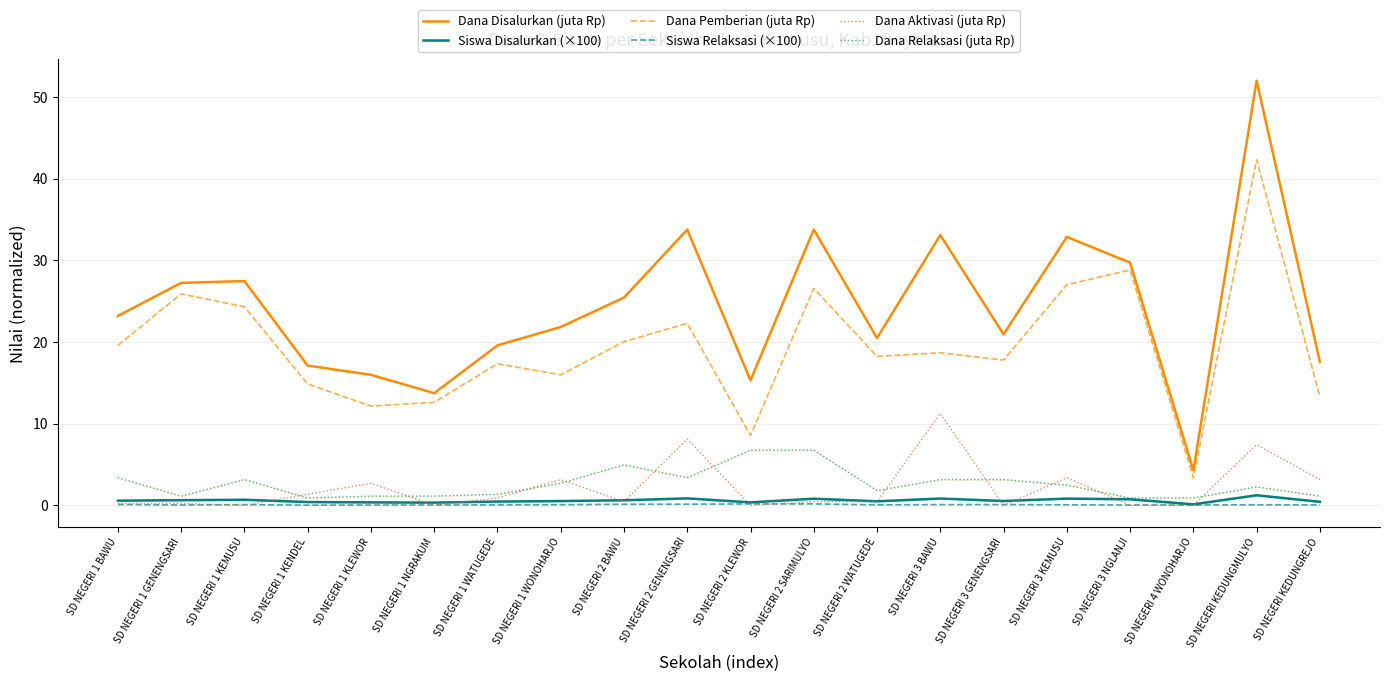

Where is the first local maximum for Siswa Relaksasi (×100)?

SD NEGERI 1 KEMUSU